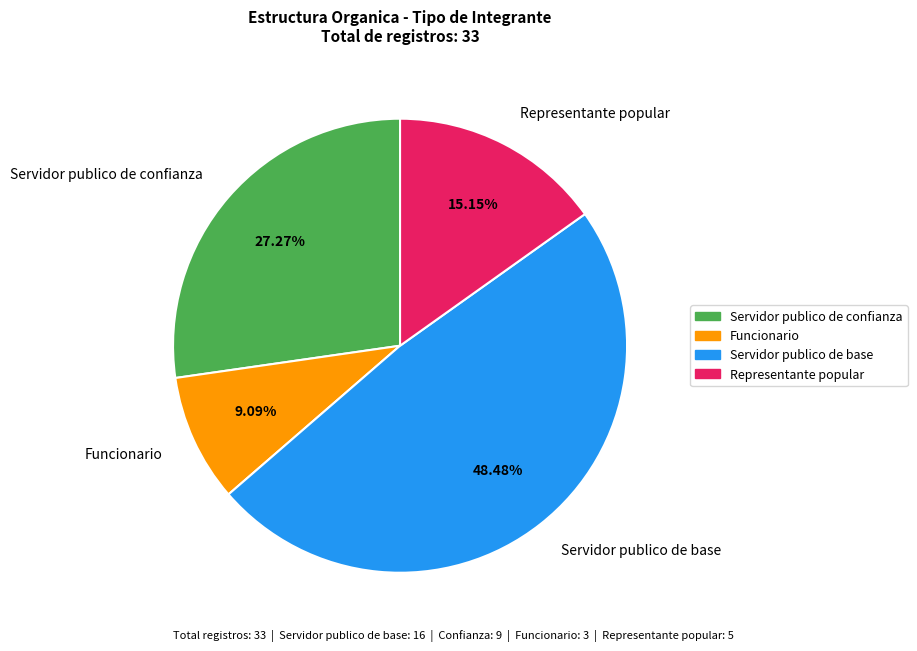

Is there any slice that represents more than half of the pie?

No